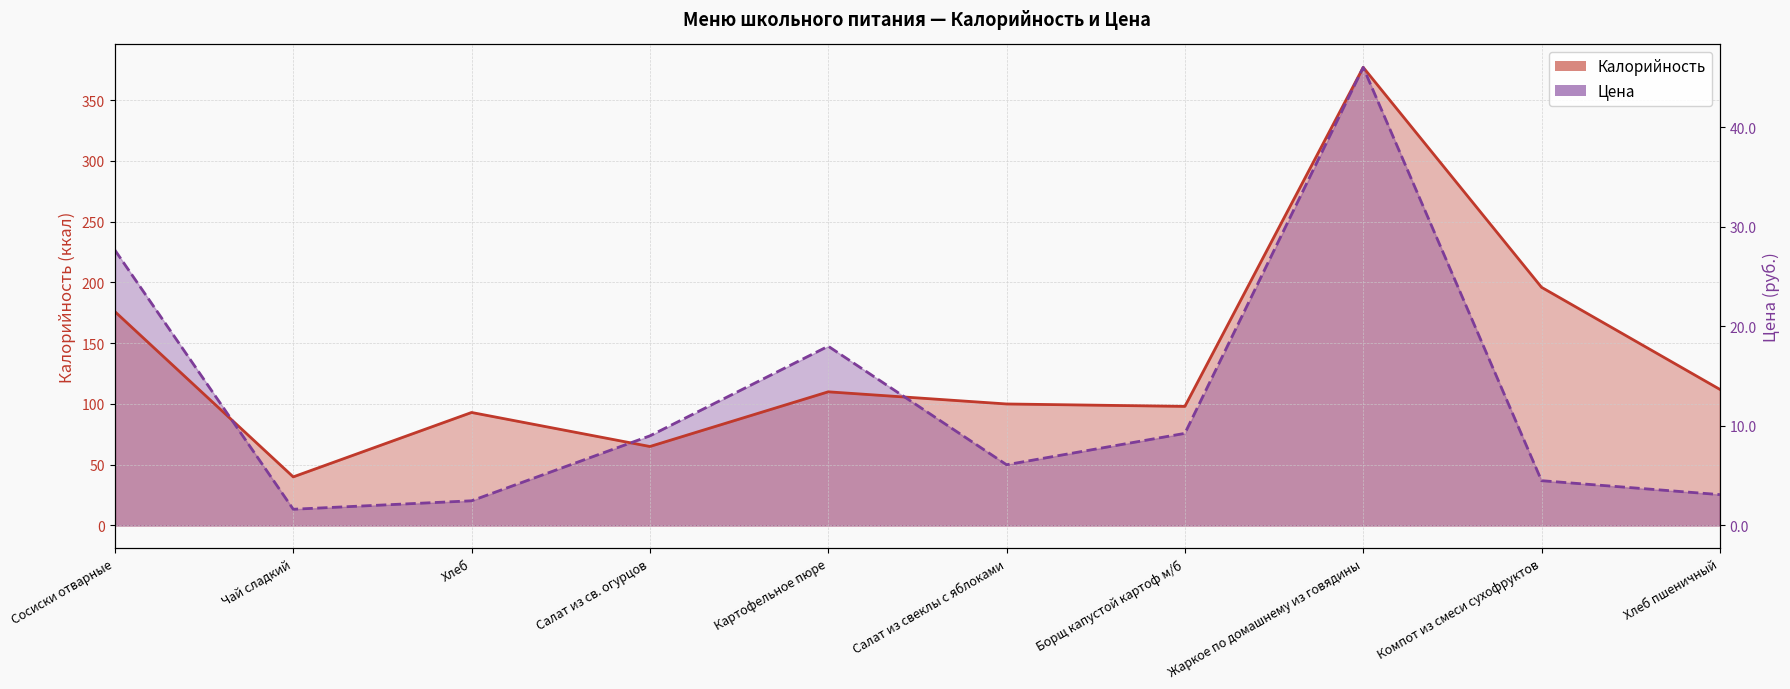

In Калорийность, how many points are lower than both neighbors (excluding endpoints)?

3